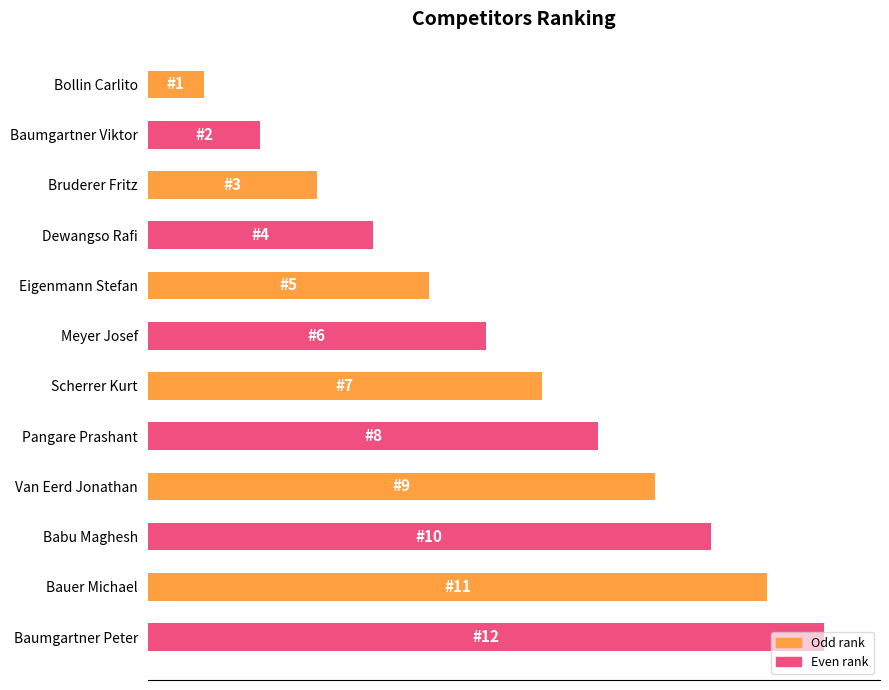

Are the bars horizontal?

Yes